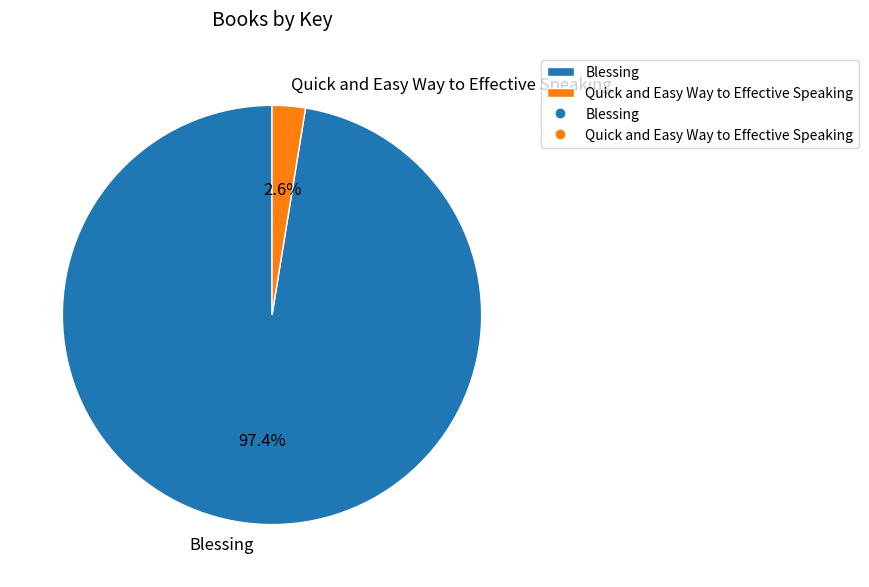

Which category accounts for the majority?

Blessing